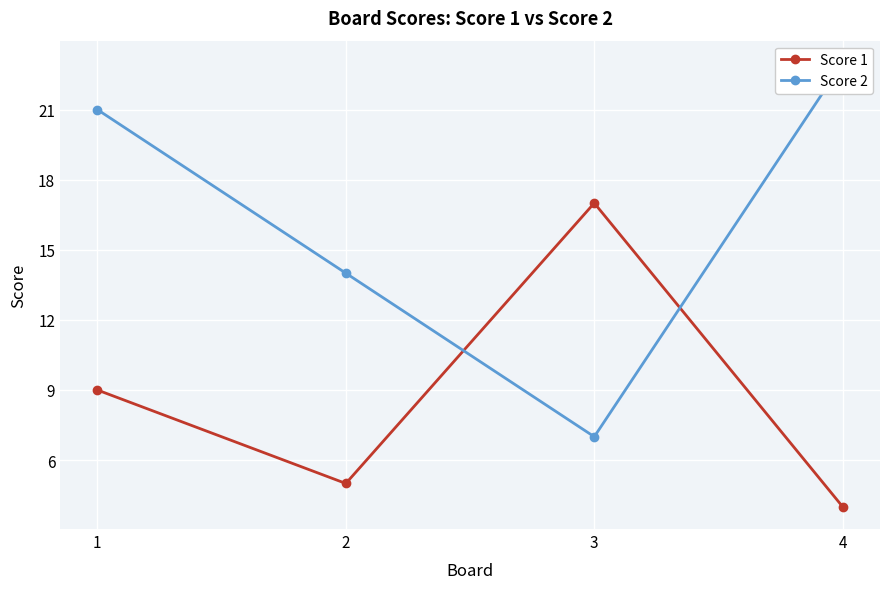

What is the sum of all Score 1 values?

35